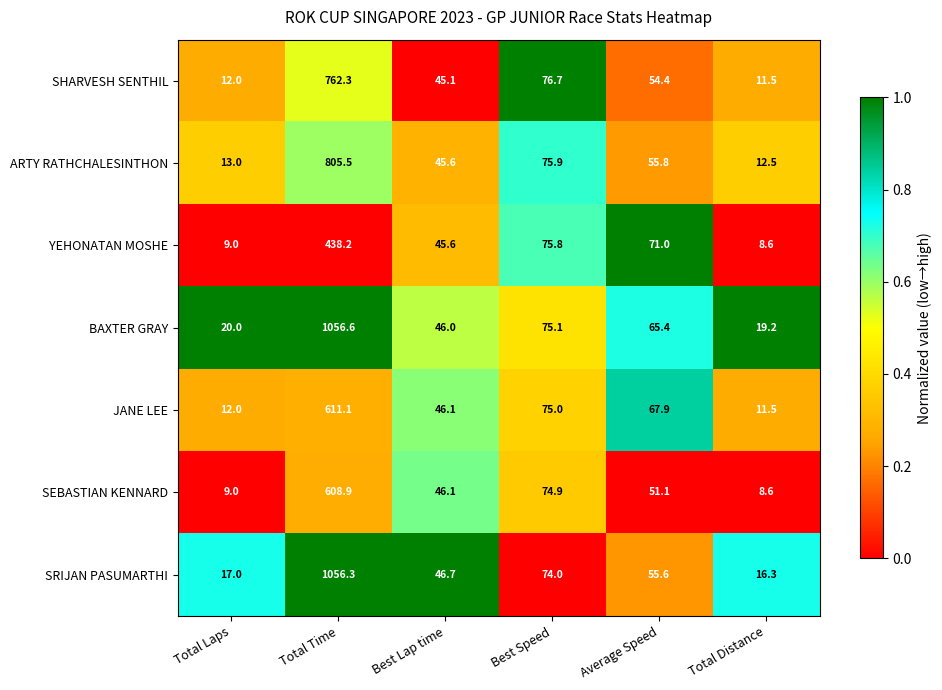

Between Best Speed and Average Speed, which series saw the biggest shift?

SEBASTIAN KENNARD